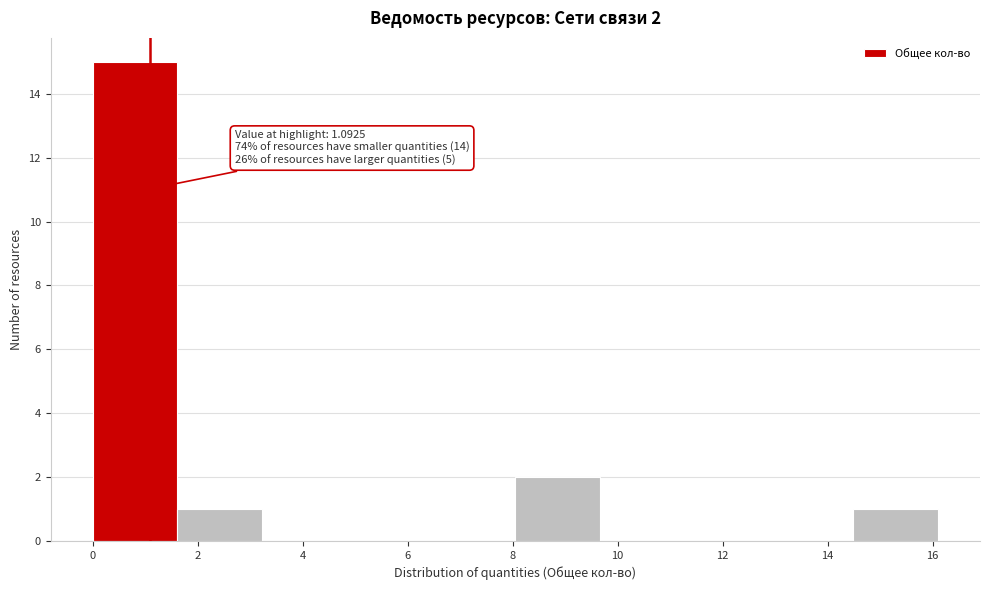

Over which range of the x-axis is the bar tallest?

0.0 to 1.6